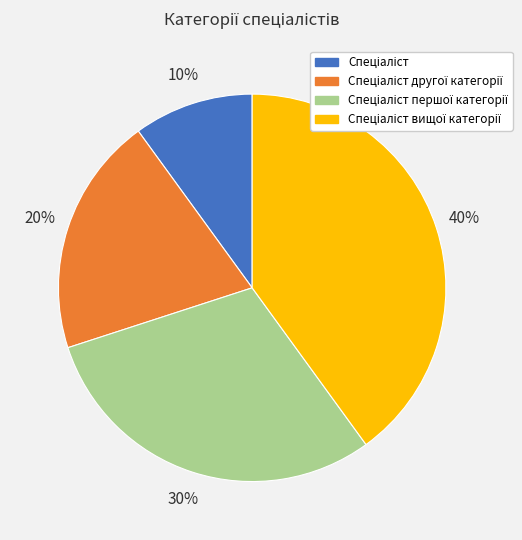

Does any single category account for the majority?

No